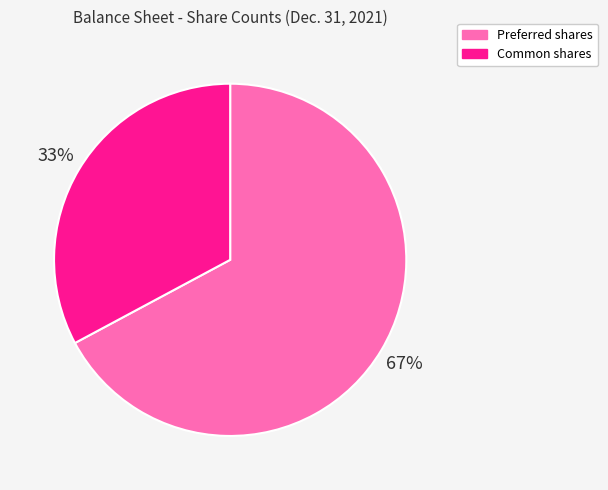

How many segments does this pie chart have?

2